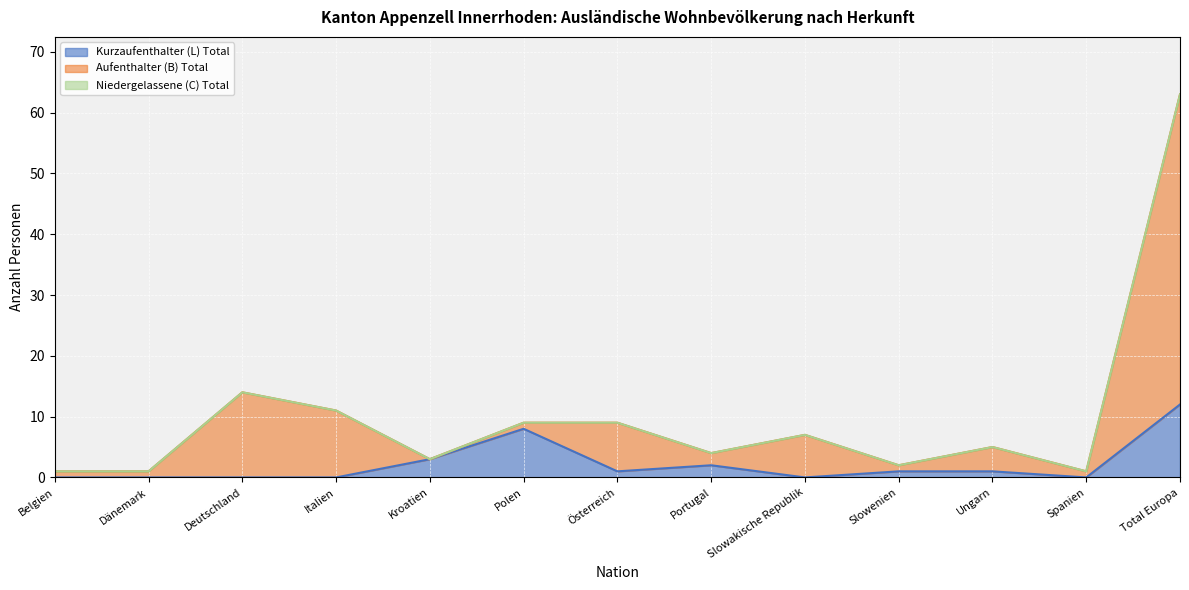

In Aufenthalter (B) Total, how many points are lower than both neighbors (excluding endpoints)?

4